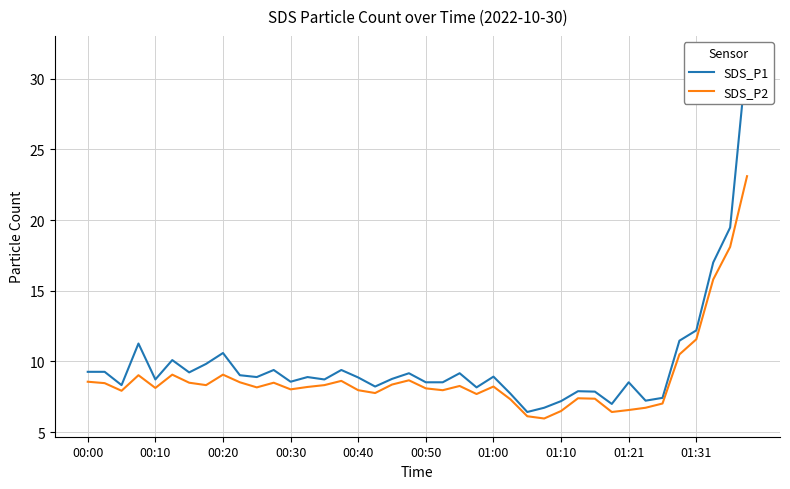

Does the chart display data point markers on the line(s)?

No